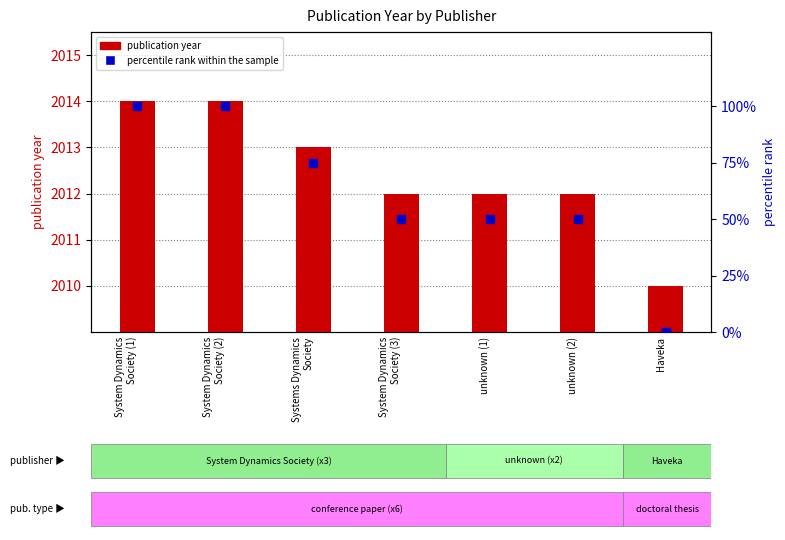

Which series has the largest Y range (max minus min)?

percentile rank within the sample